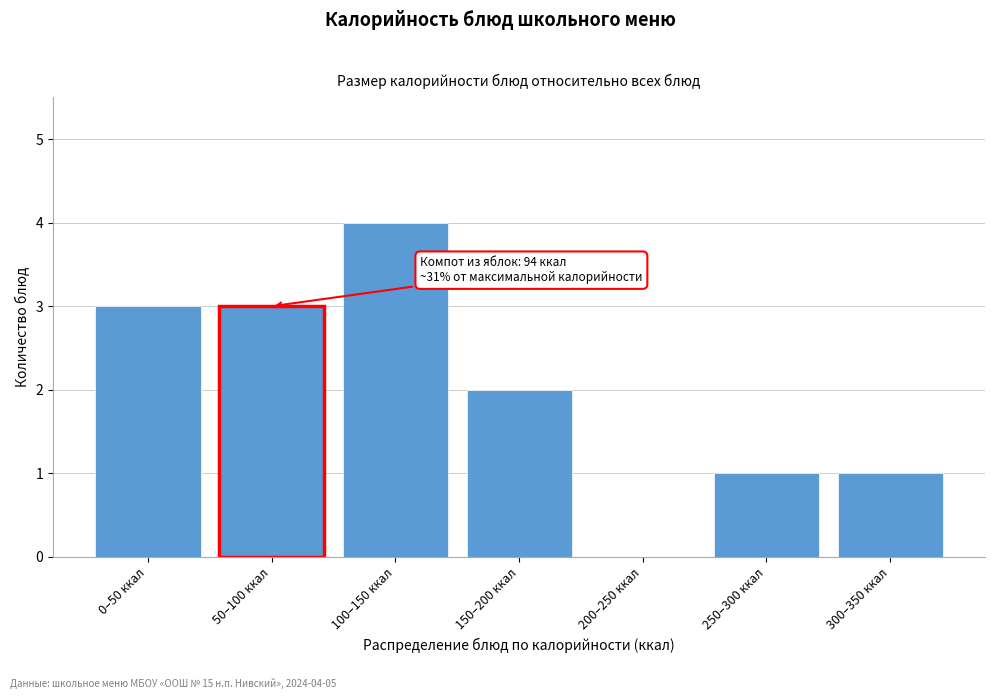

Reading right to left, transcribe all the data shown in this chart.

300–350 ккал=1	250–300 ккал=1	200–250 ккал=0	150–200 ккал=2	100–150 ккал=4	50–100 ккал=3	0–50 ккал=3